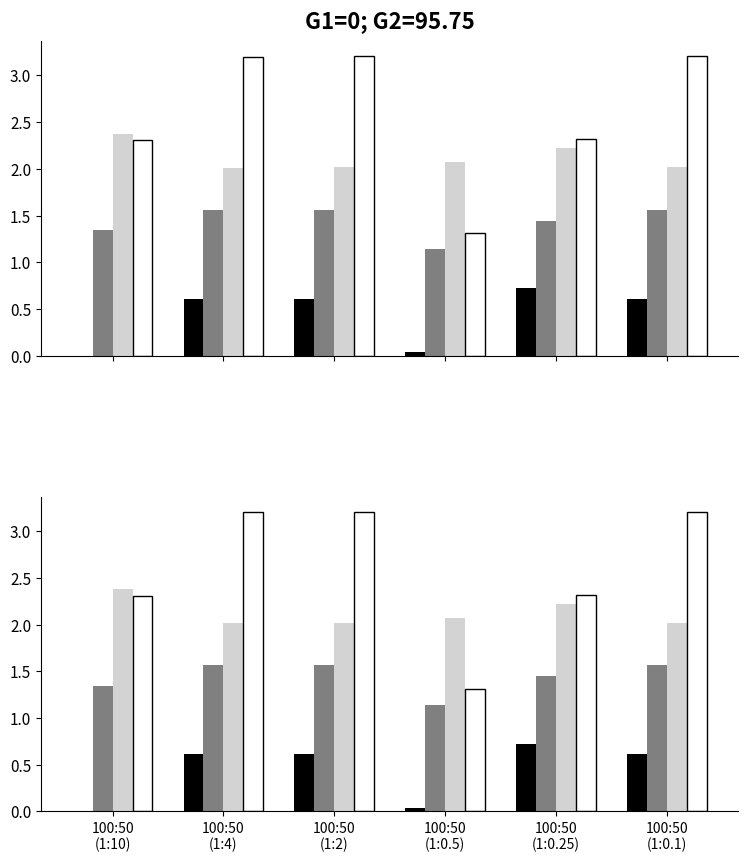

At which label does mean reach its minimum?

100:50
(1:10)